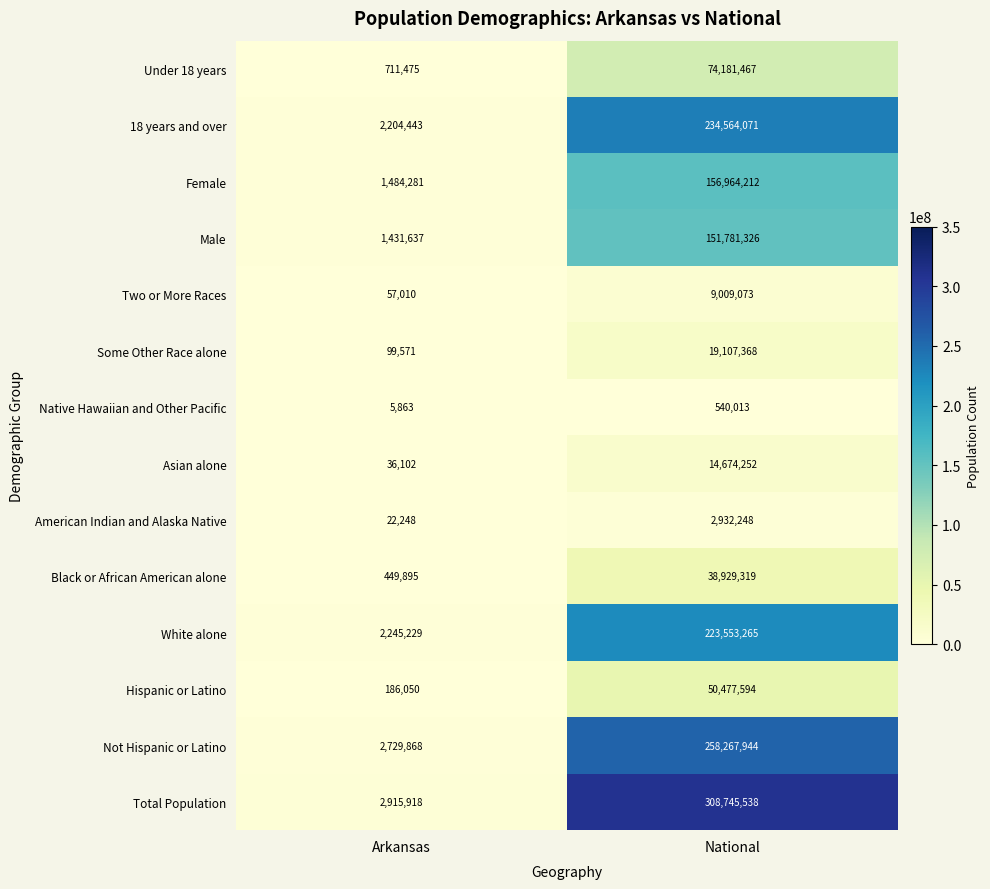

What is the spread (max minus min) of values at National?

308205525